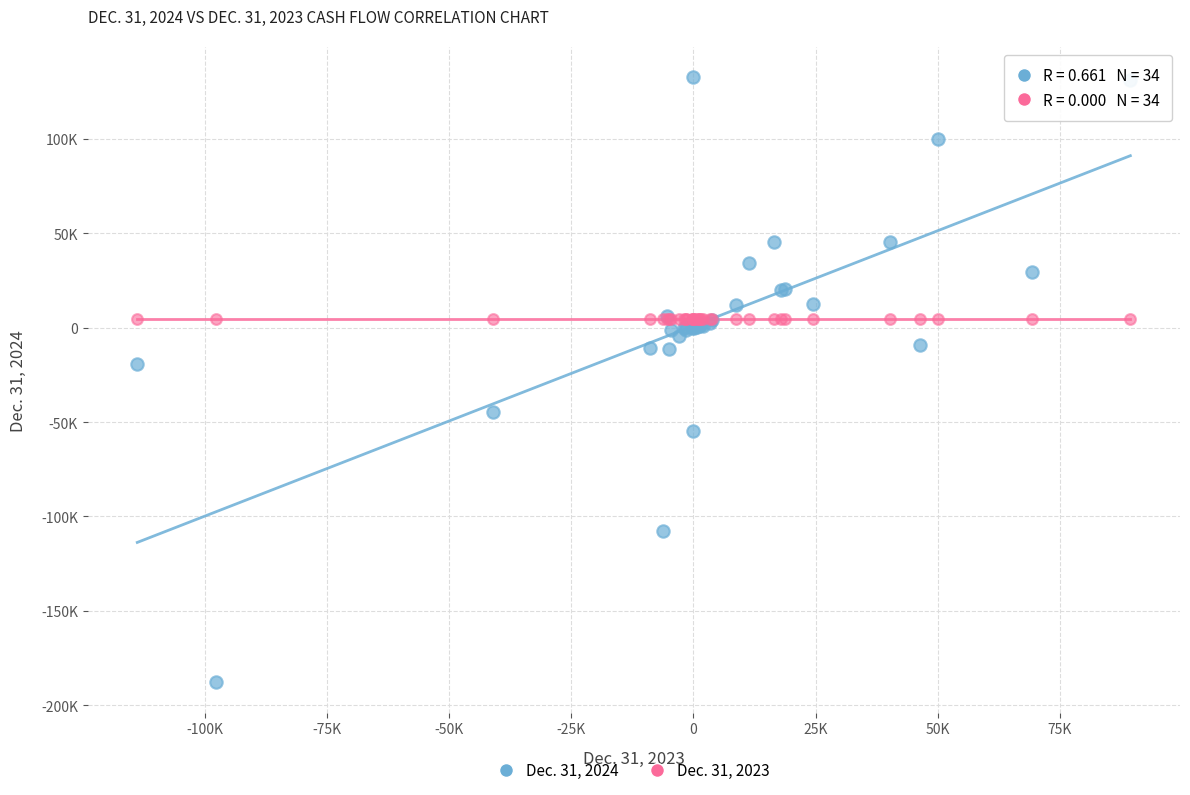

What are all the series names shown in the legend?

Dec. 31, 2024, Dec. 31, 2023